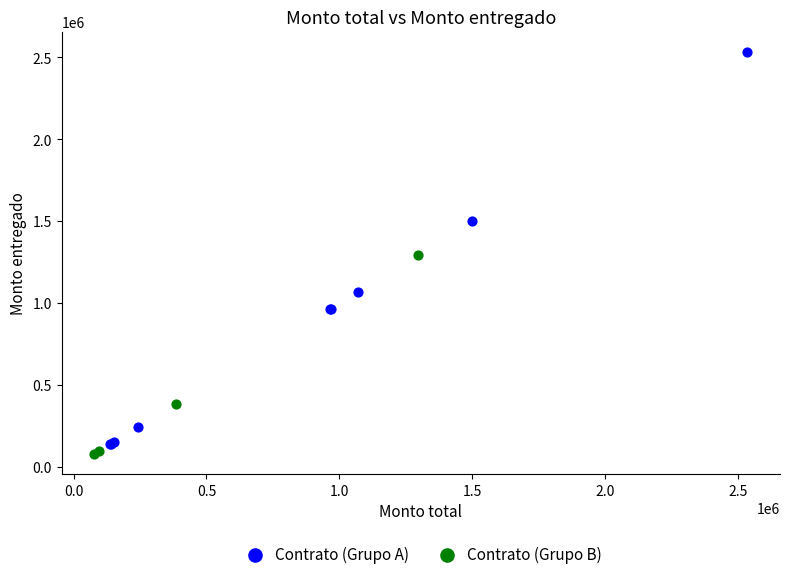

Which series has the largest Y range (max minus min)?

Contrato (Grupo A)